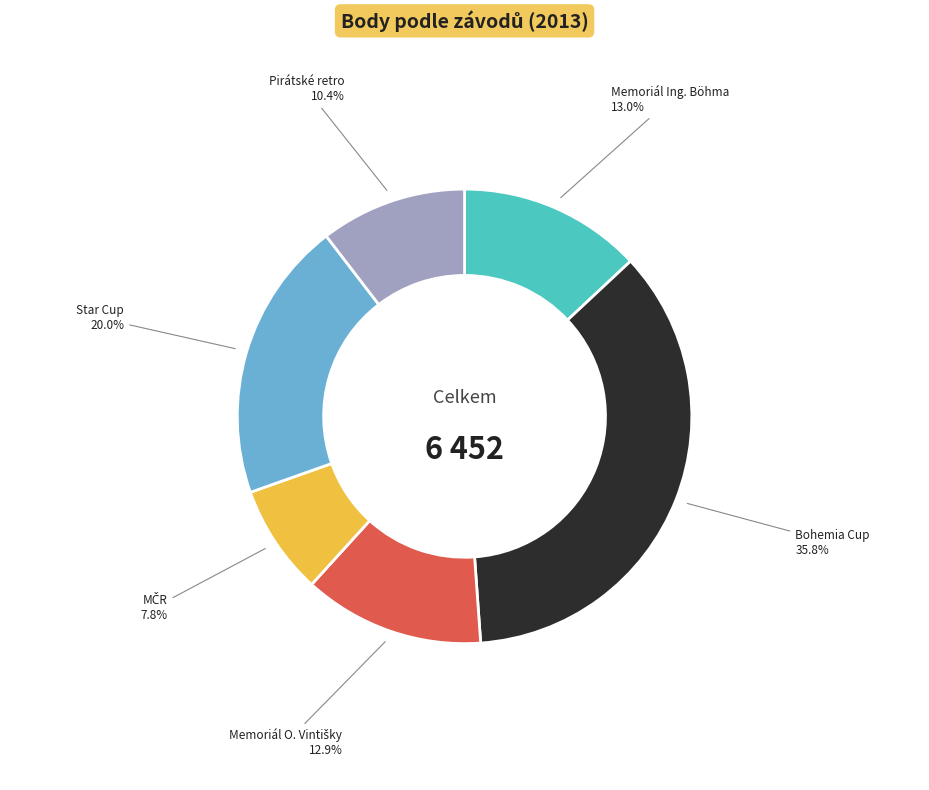

Is there a majority slice in this chart?

No